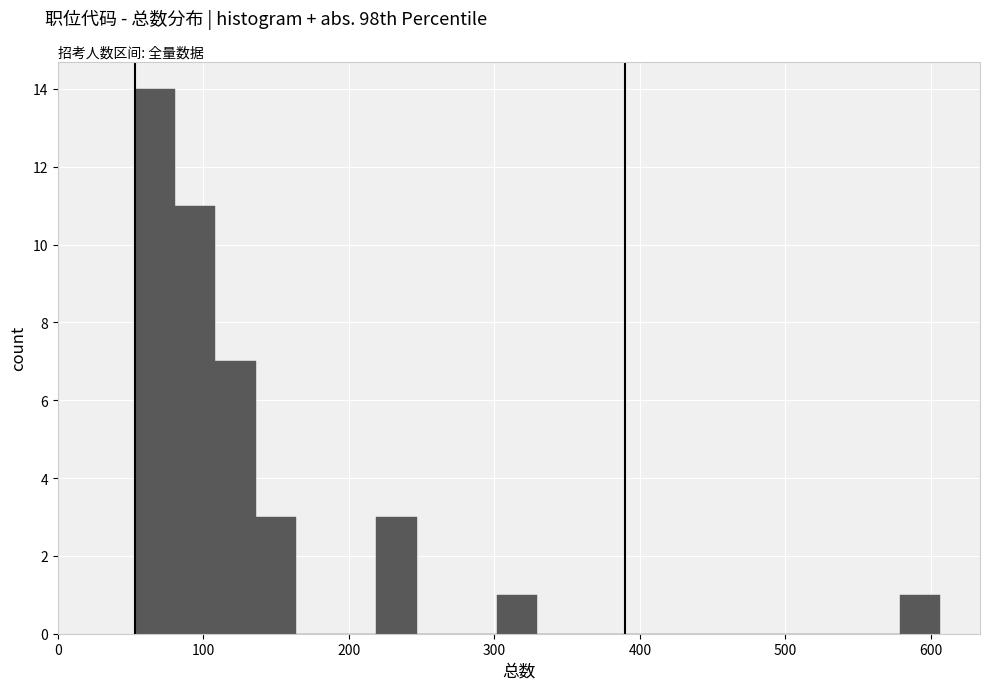

Around what value on the x-axis is the tallest bar? Give the approximate position of its centre, as read against the axis.

70